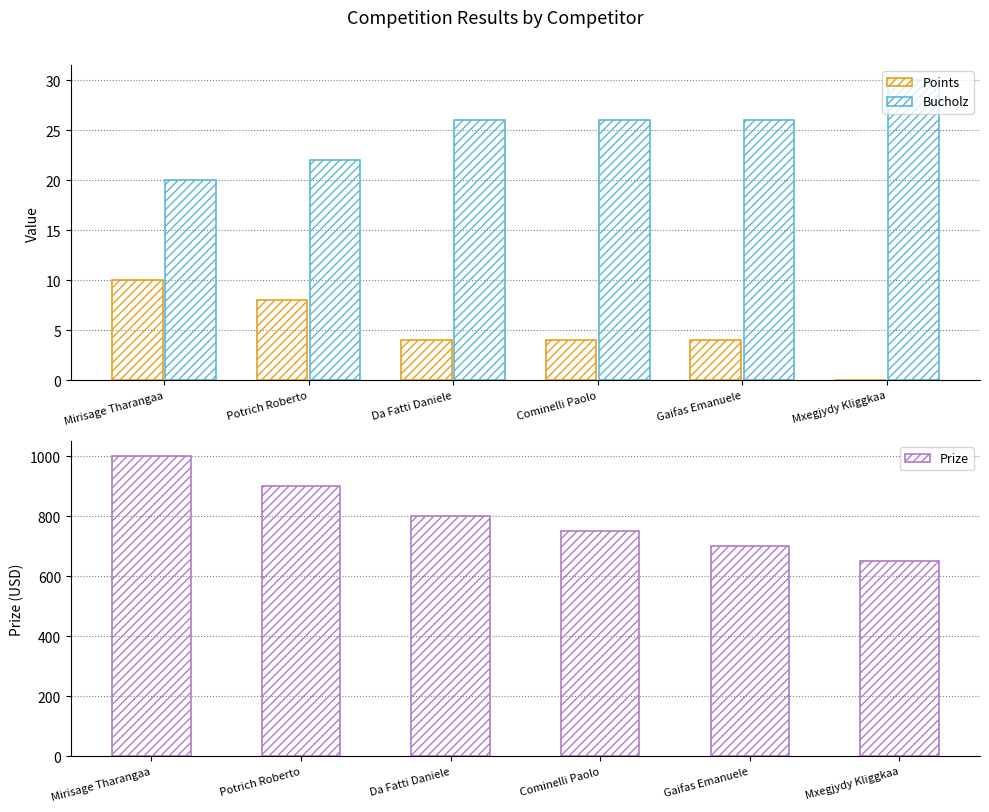

How many positive values does the Points series have?

5